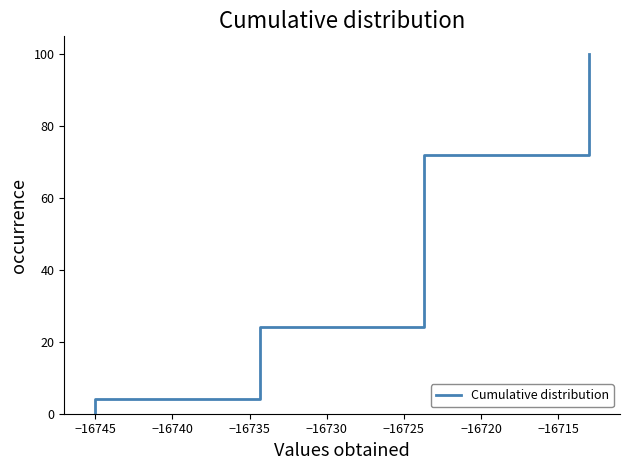

True or false: there are more than 2 points higher than both neighbors.

False